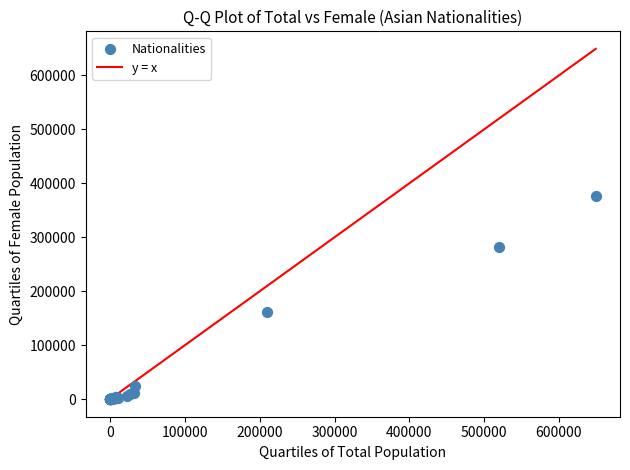

What Y value in the scatter plot is closest to 188573?

160908